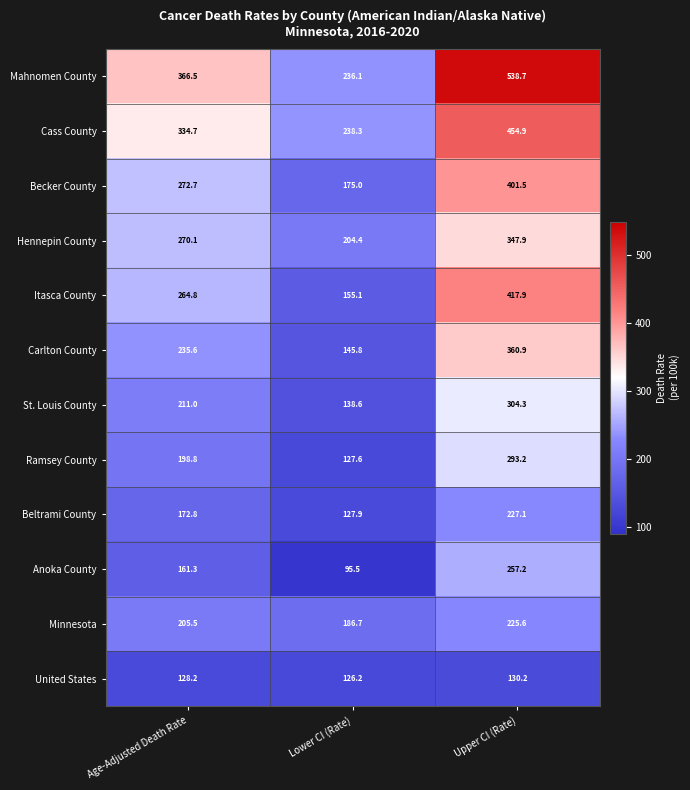

At which category does the chart reach its peak across all series?

Upper CI (Rate)